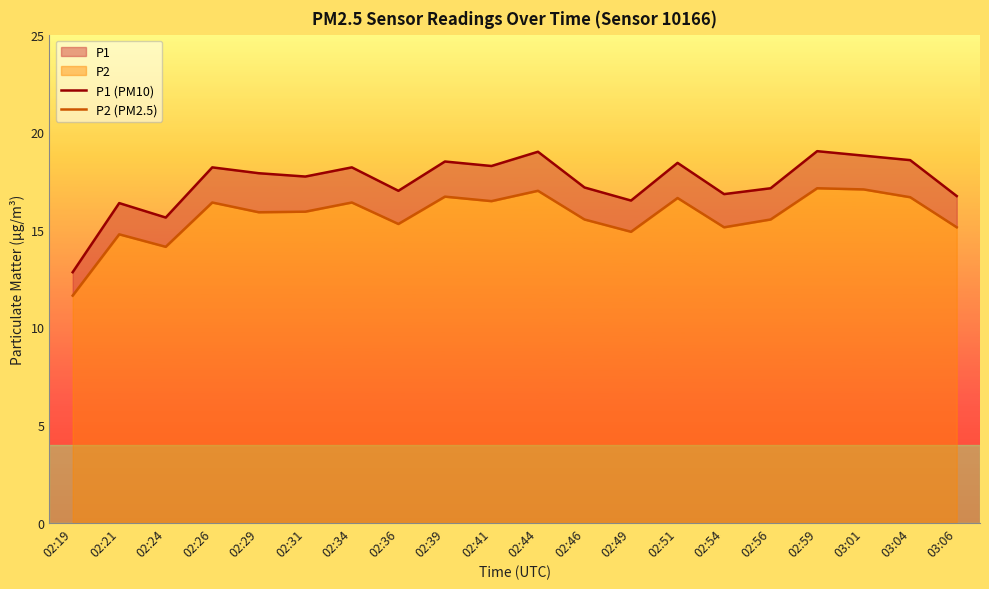

Which has a higher value, 02:34 or 02:36?

02:34